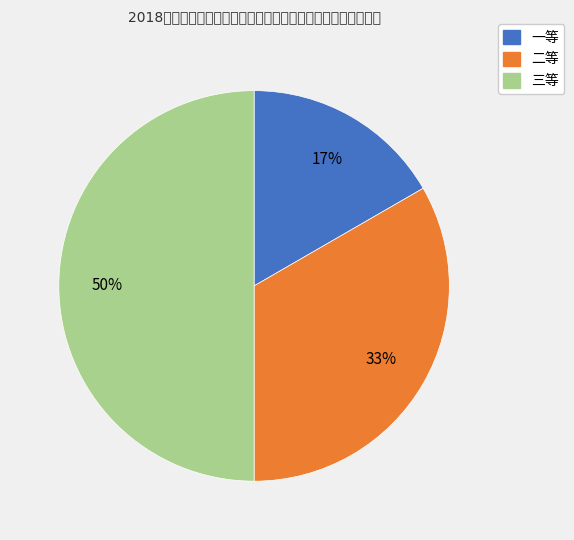

Between 二等 and 三等, which is larger?

三等